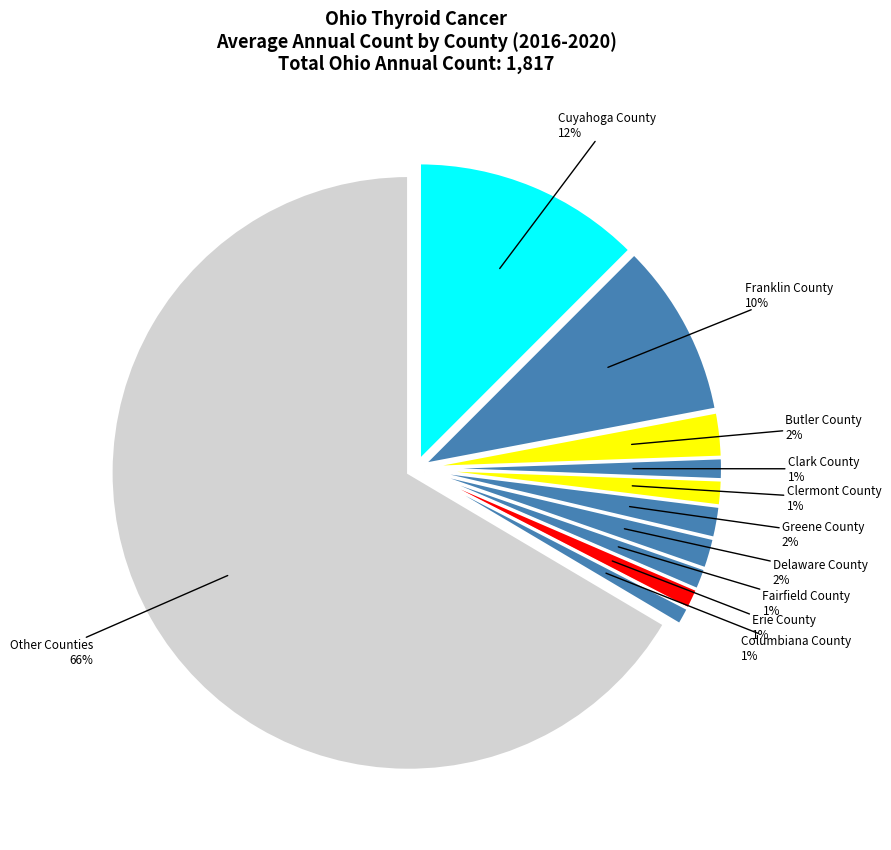

True or false: Coshocton accounts for 0% of the total.

True